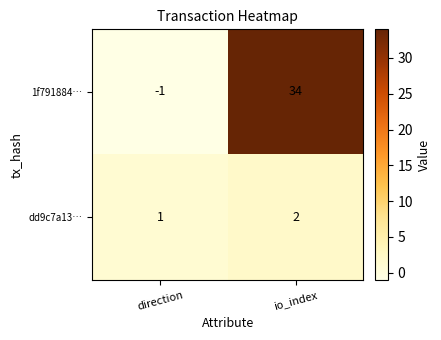

What is the difference between the highest and lowest values at io_index?

32